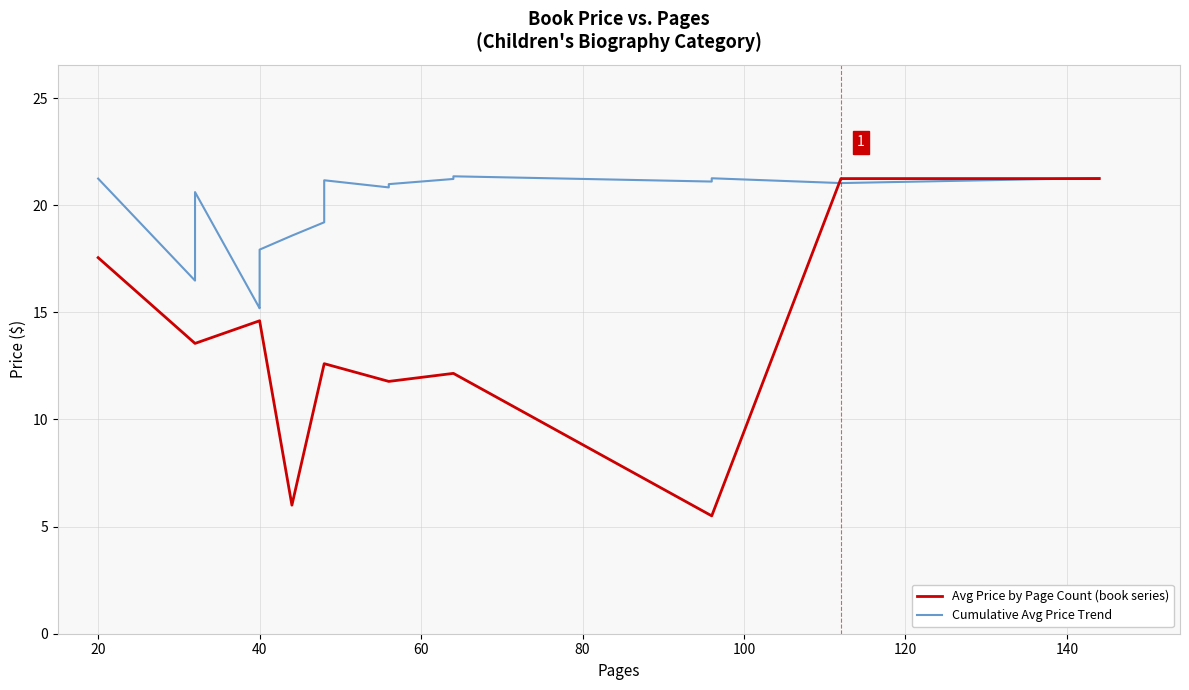

After their last crossing, which series has the higher values: Average Price by Pages or Trend (HPI-style)?

Average Price by Pages